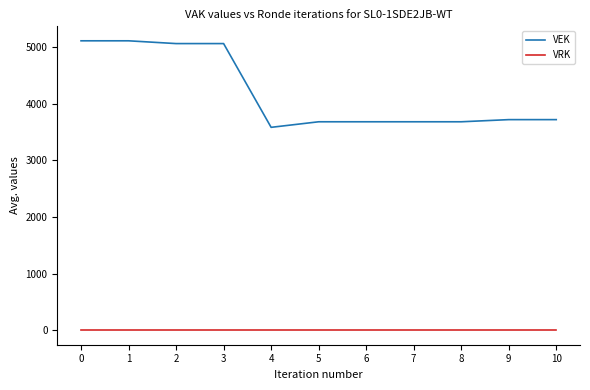

Which series has the largest total across all categories?

VEK